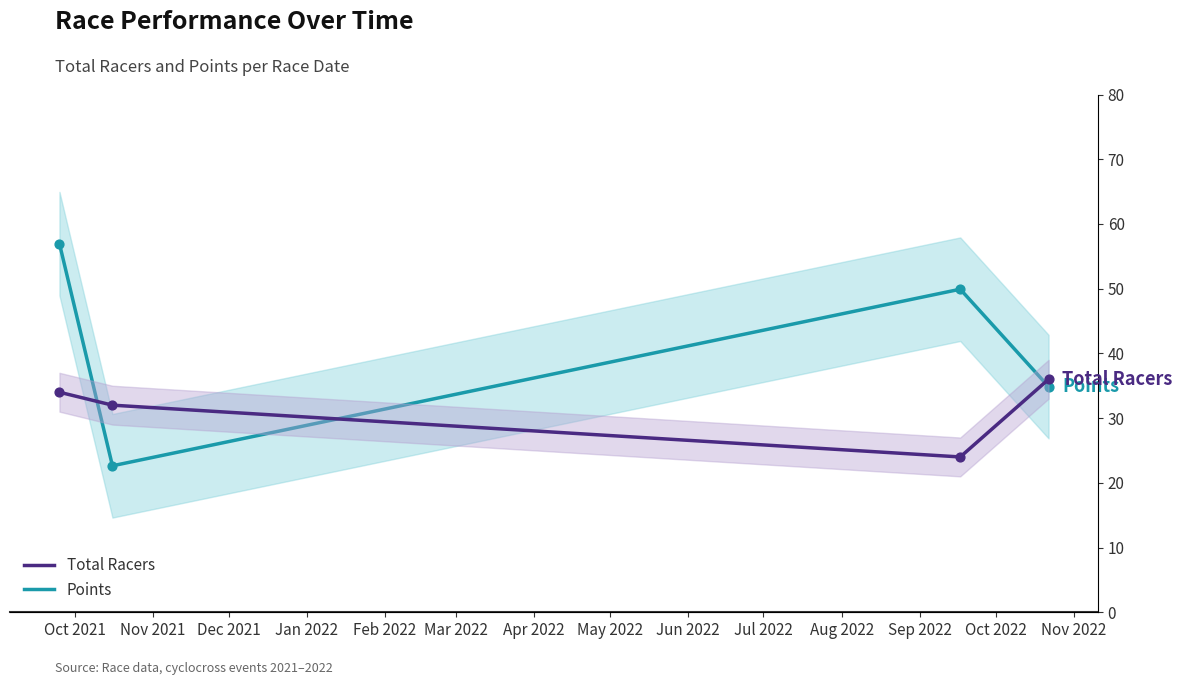

Which series has the largest total across all categories?

Points